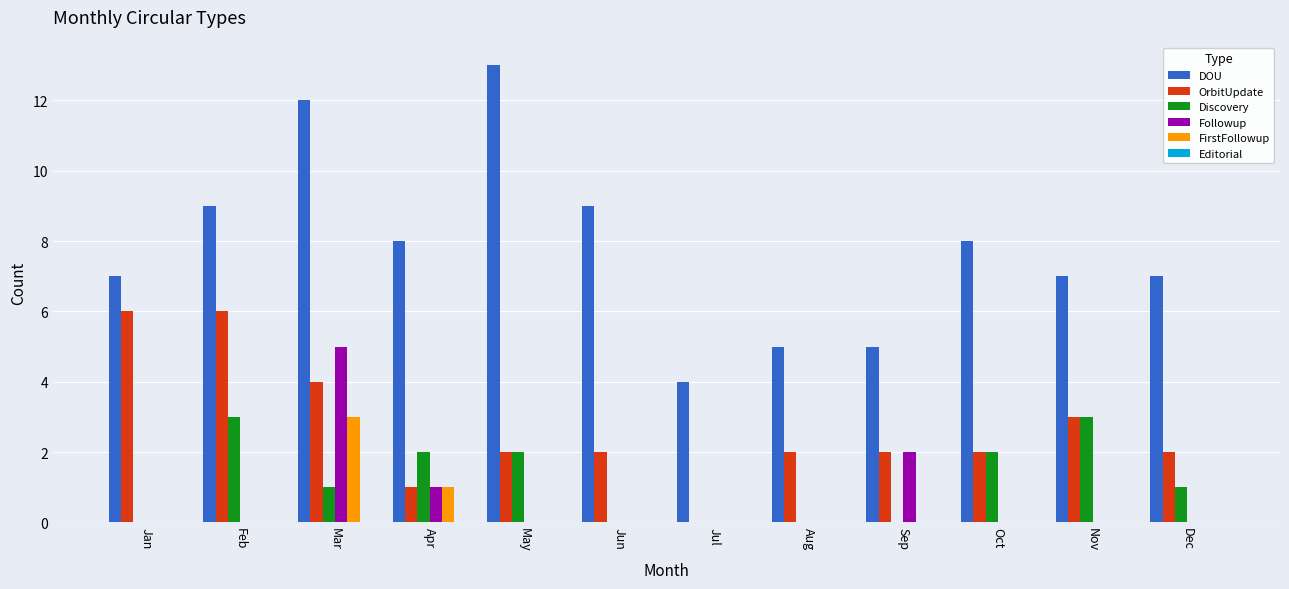

What is the difference between the OrbitUpdate values at Mar and Jul?

4